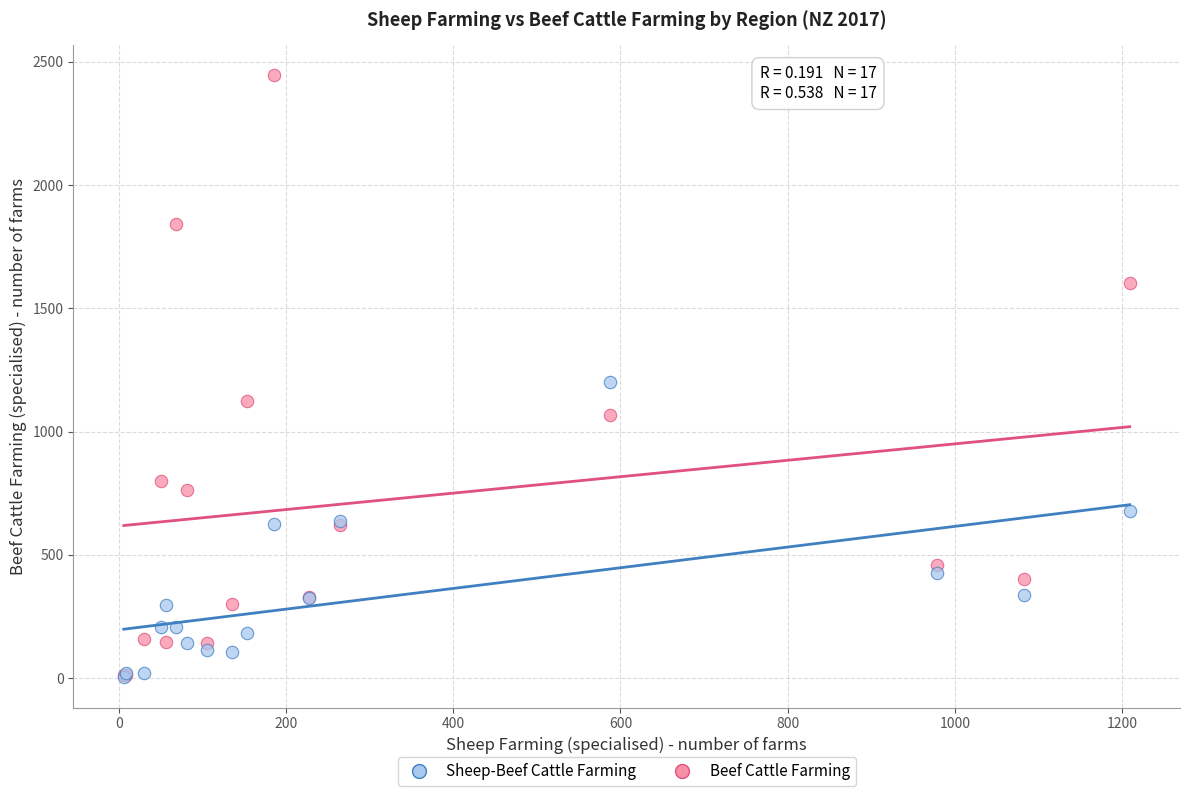

What are all the series names shown in the legend?

Sheep-Beef Cattle Farming, Beef Cattle Farming